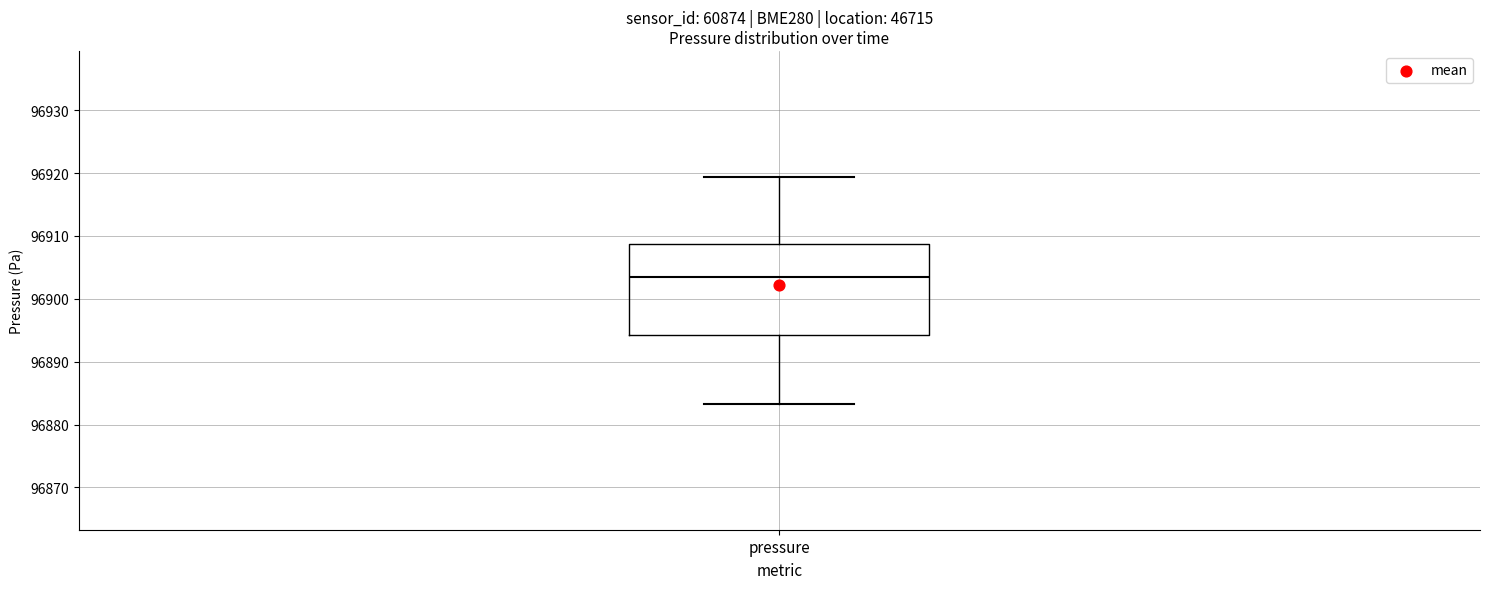

Transcribe this box plot: give where the median line is, the range the box spans, and where the two whiskers end, as read against the y-axis. The values are not printed on the chart, so give them approximately, as read against the axis.

median 96904, box 96894 to 96909, whiskers 96883 to 96919